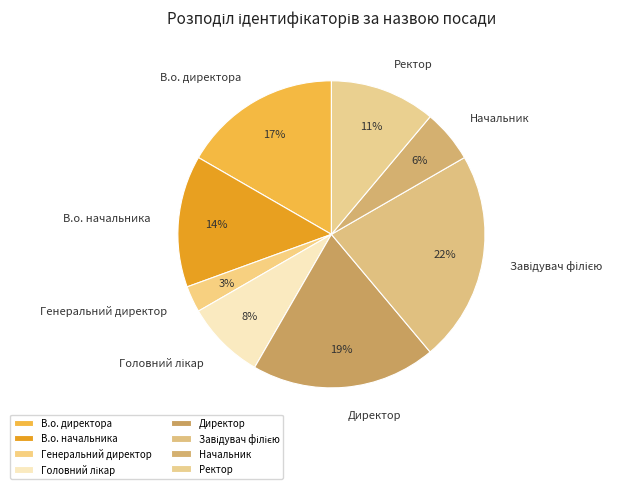

Is there any slice that represents more than half of the pie?

No